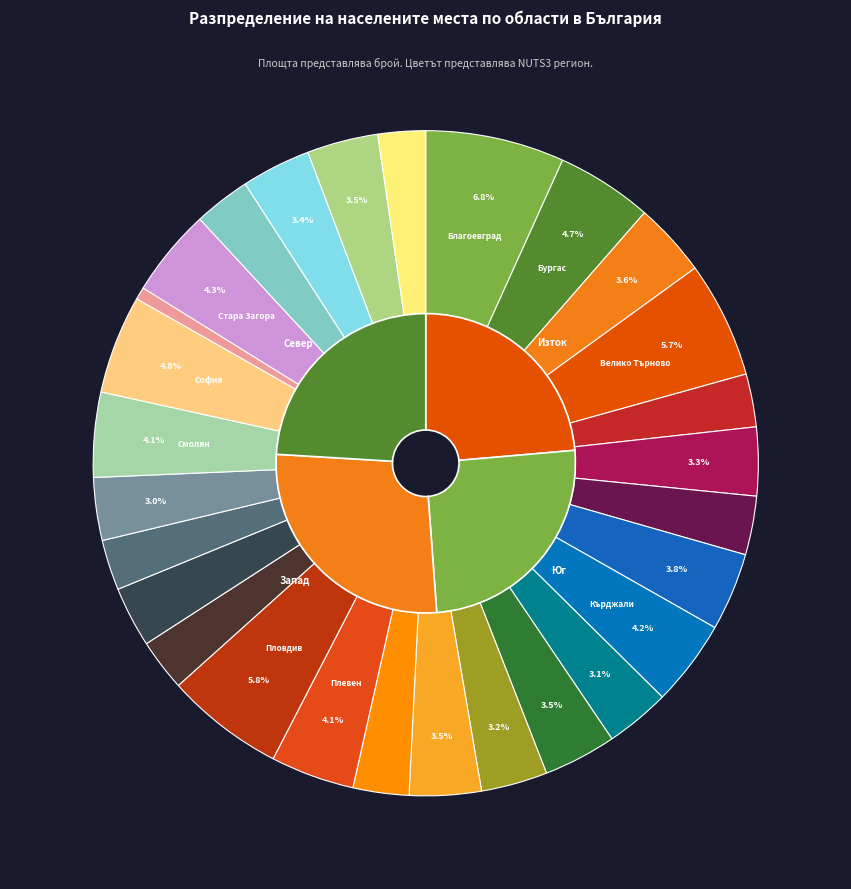

Is обл. Шумен the majority of the pie?

No